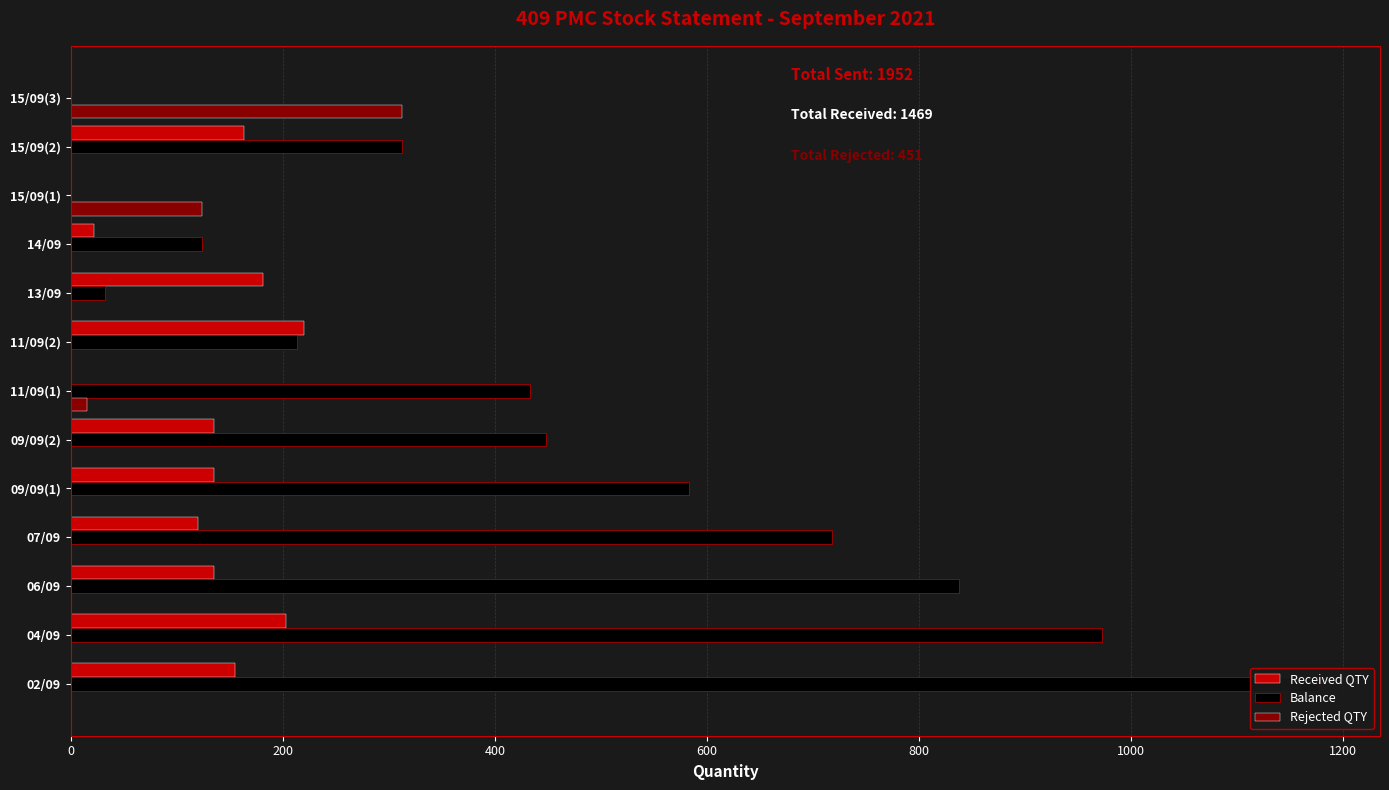

The value of Balance at 11/09(1) is 433. True or false?

True